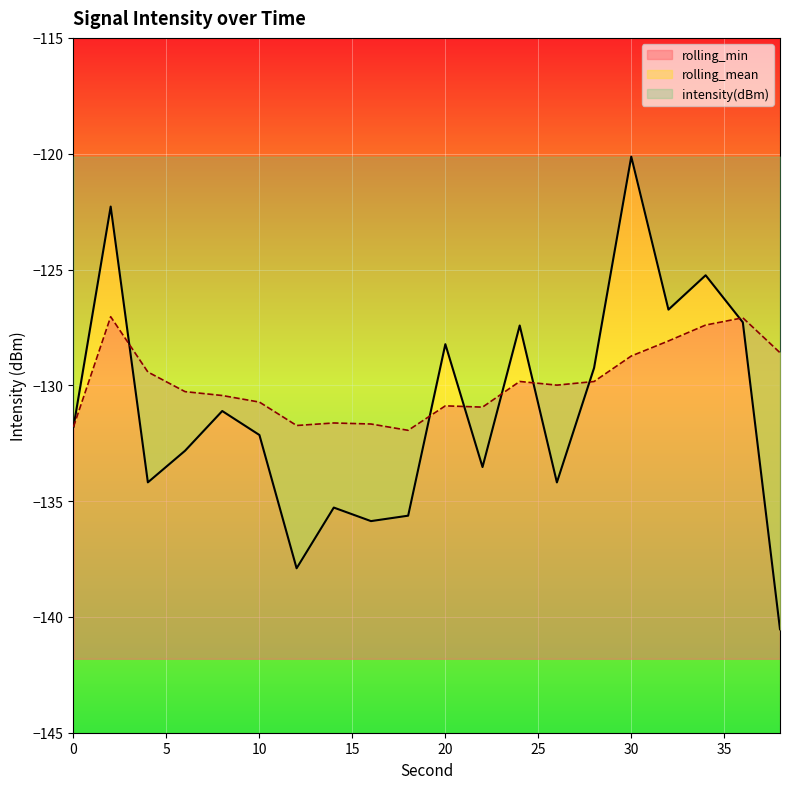

At 32, list the series in order from smallest to largest.

rolling_mean, intensity(dBm)